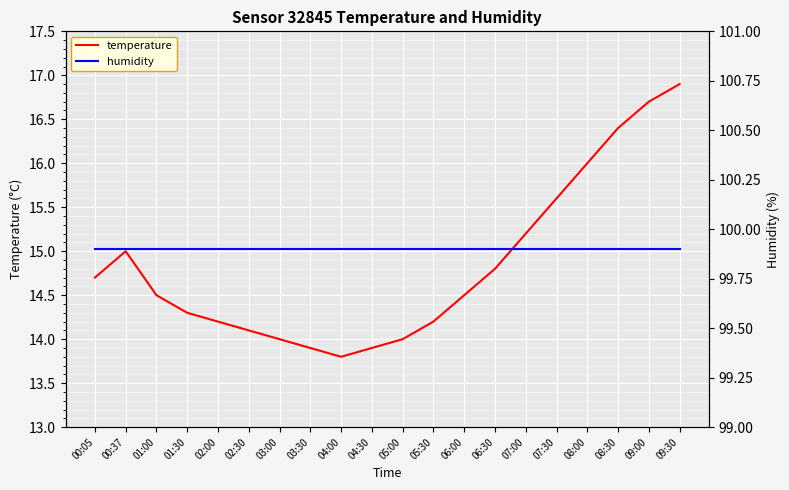

List the series in order of their overall mean, highest first.

humidity, temperature